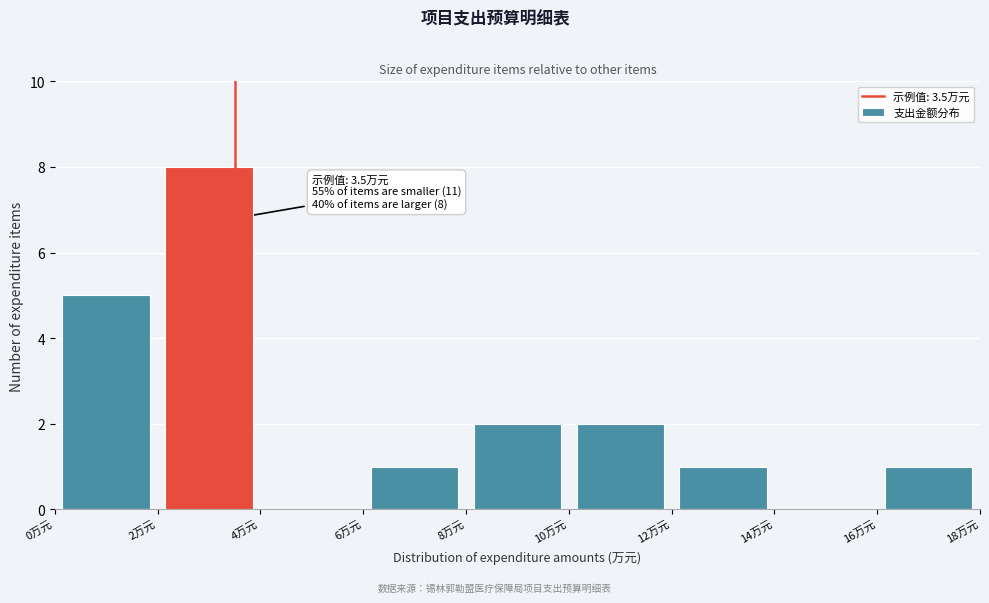

Which range on the x-axis has the tallest bar?

2 to 4